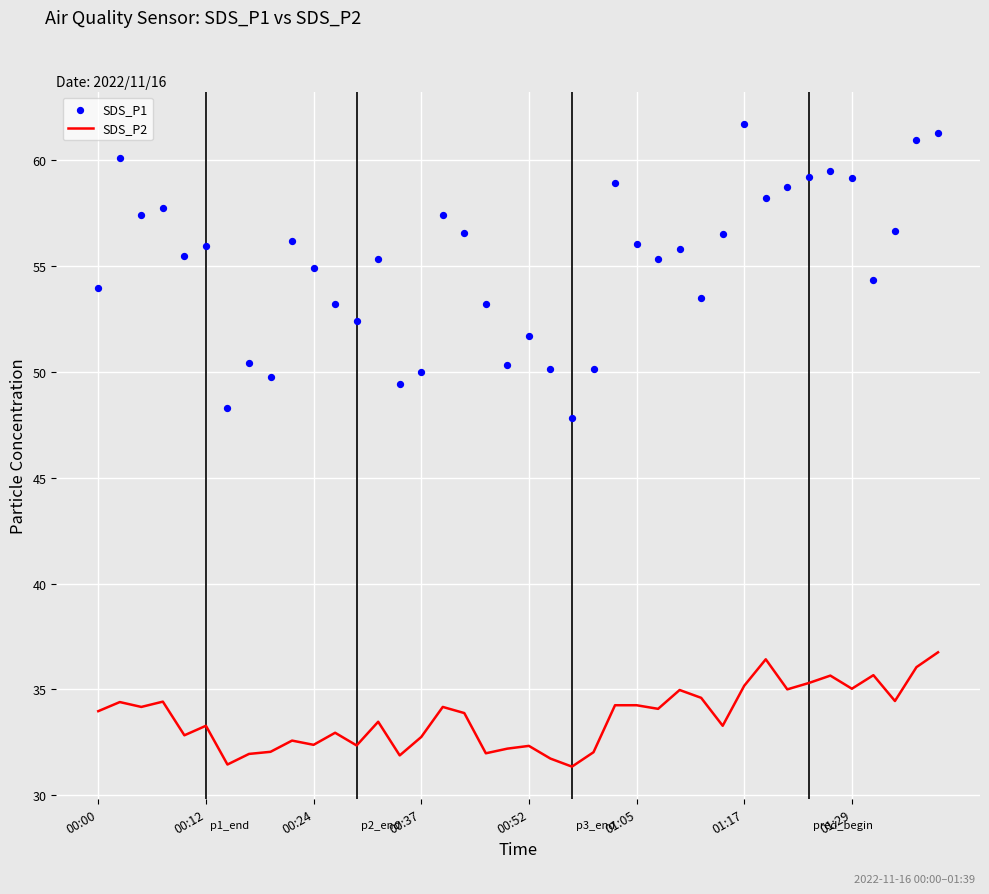

At which category is the sum across all series the highest?

39